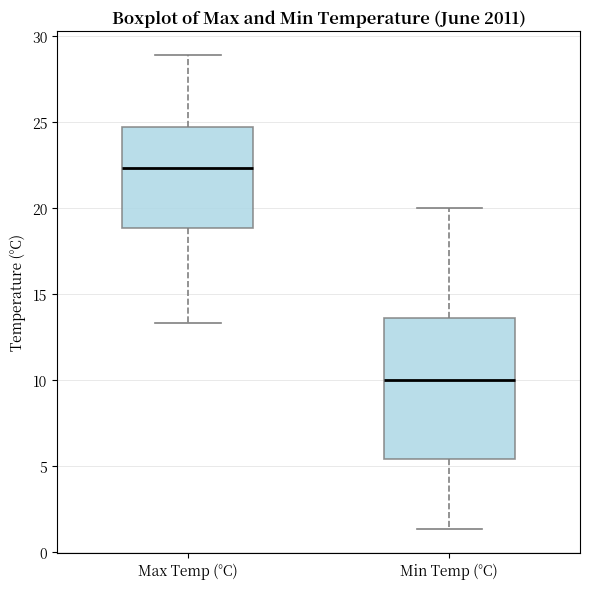

Which box has the lowest median line?

Min Temp (°C)